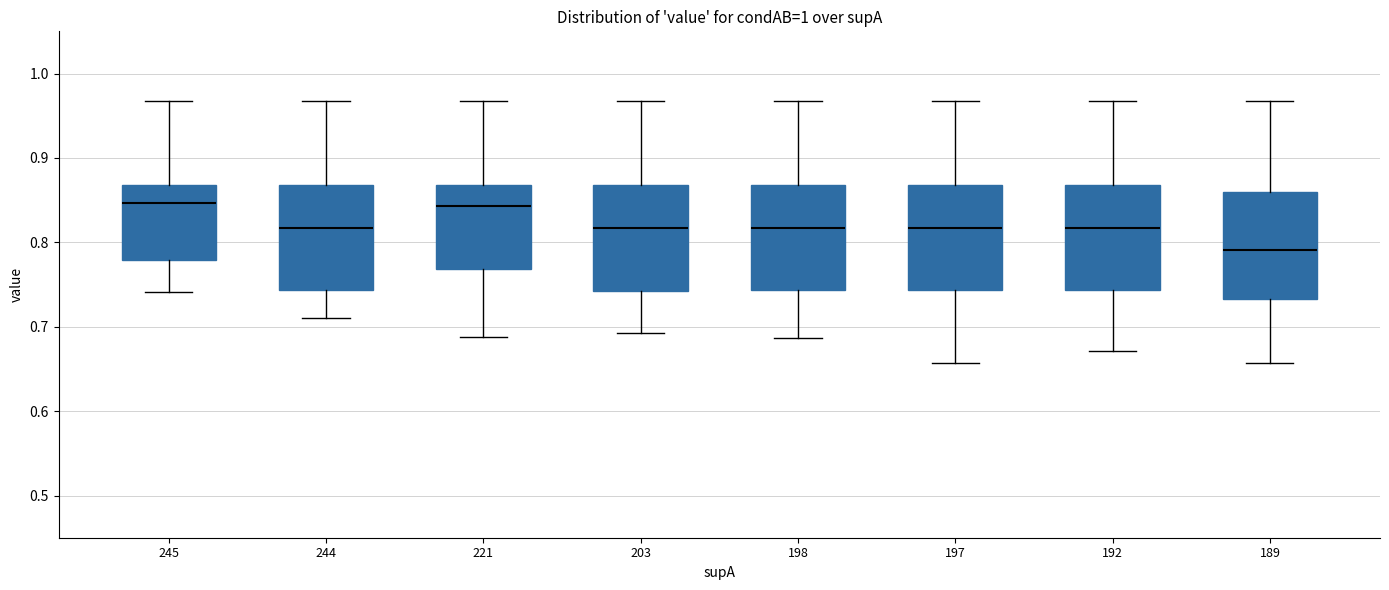

Which box has the lowest median line?

189